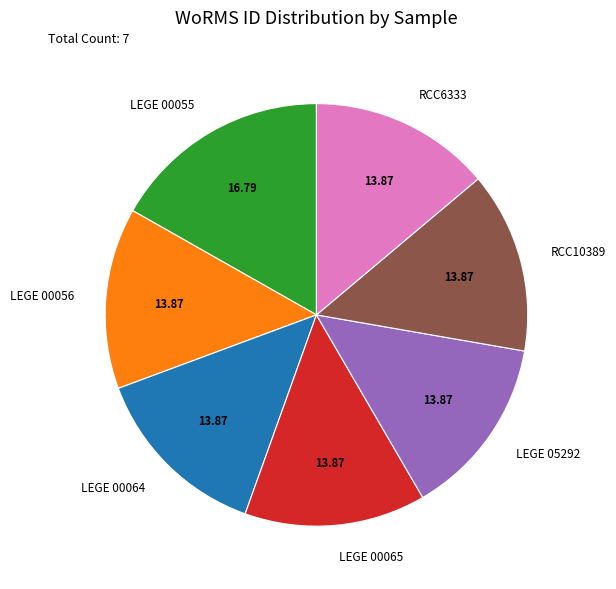

Approximately how many times larger is the value at RCC10389 compared to LEGE 05292?

1.0